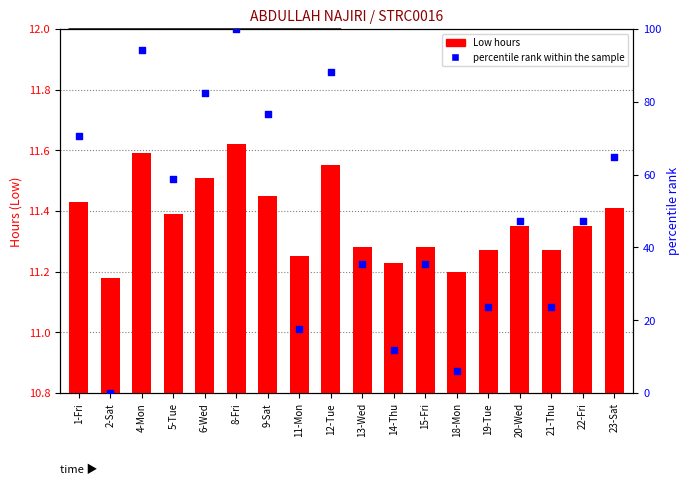

At how many categories does at least one series exceed 29?

12